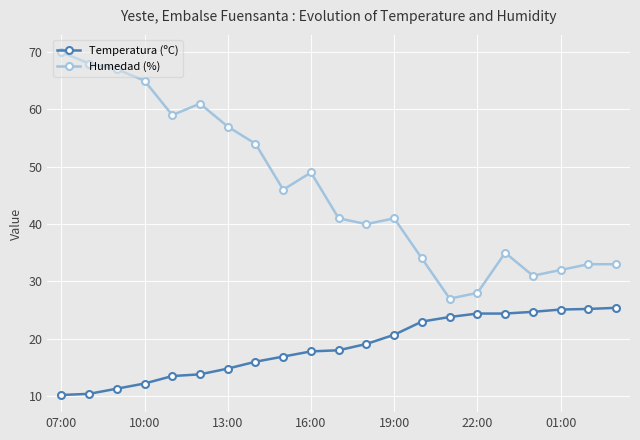

What is the minimum value shown in the chart?

10.2